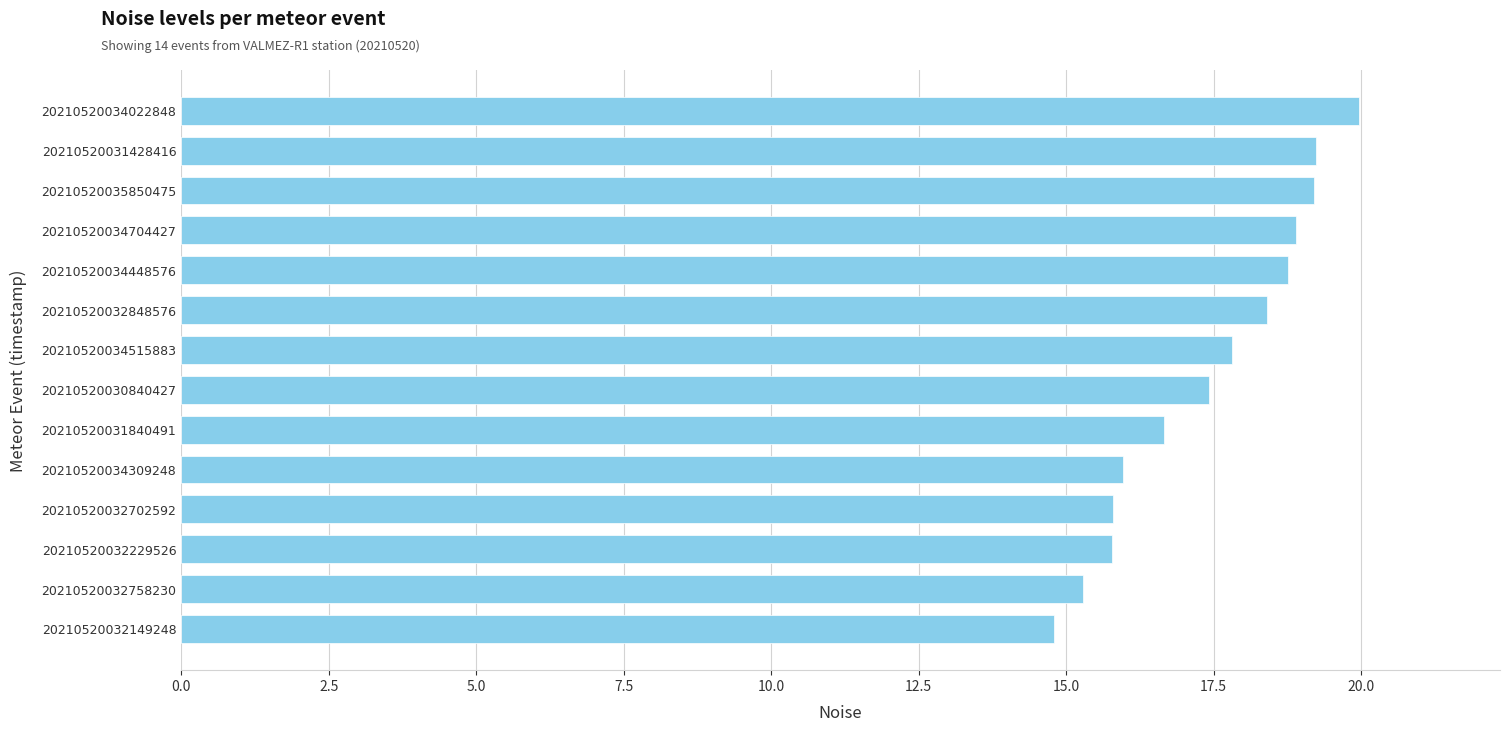

The chart shows a value of 7.5 at 20210520034022848. True or false?

False